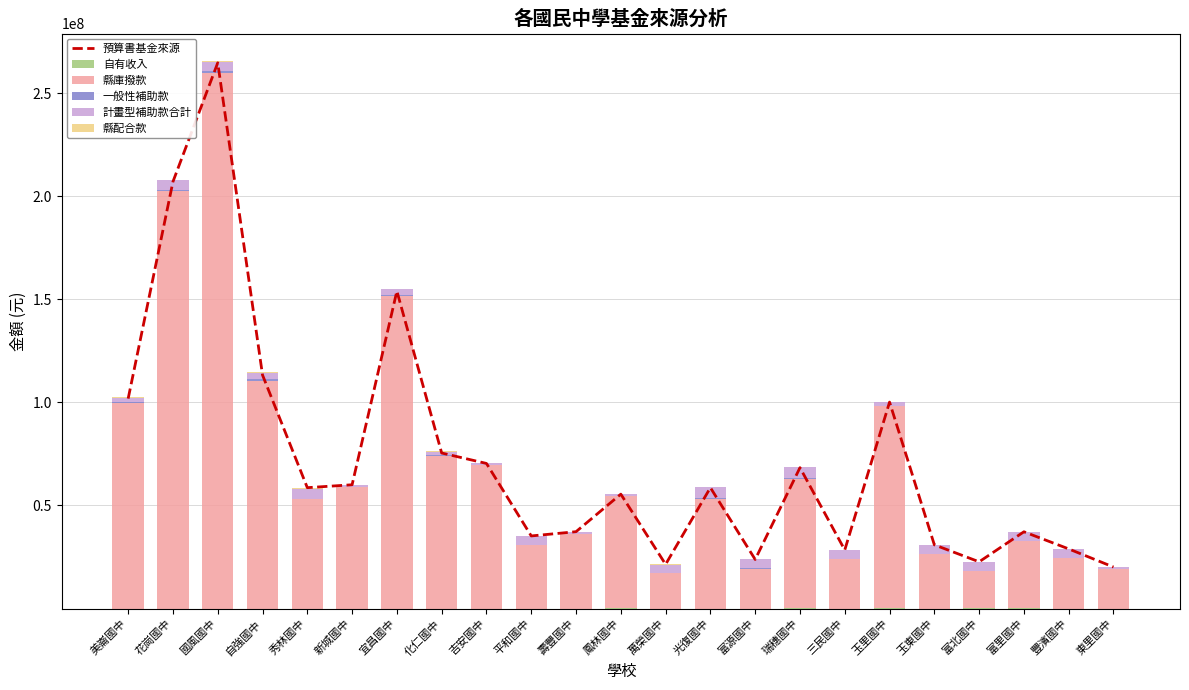

Read the 縣庫撥款 value at 豐濱國中, to the nearest 100.

24541000